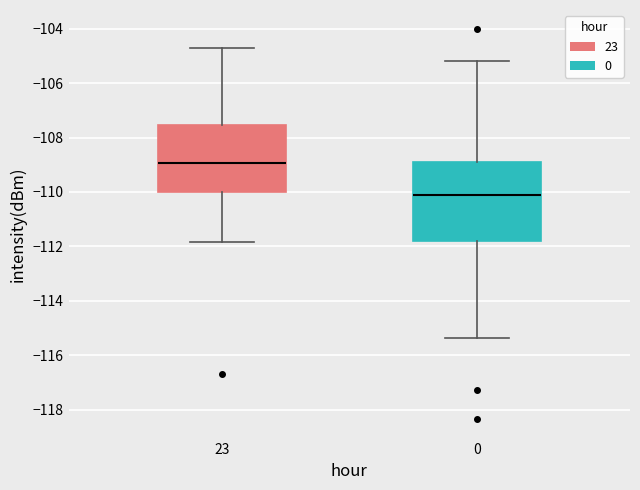

Reading left to right, transcribe this box plot: for each box, give where its median line is, the range the box spans, and where its two whiskers end, as read against the y-axis. The values are not printed on the chart, so give them approximately, as read against the axis.

23: median -109.0, box -110.0 to -107.6, whiskers -111.8 to -104.8
0: median -110.2, box -111.8 to -108.8, whiskers -115.4 to -105.2